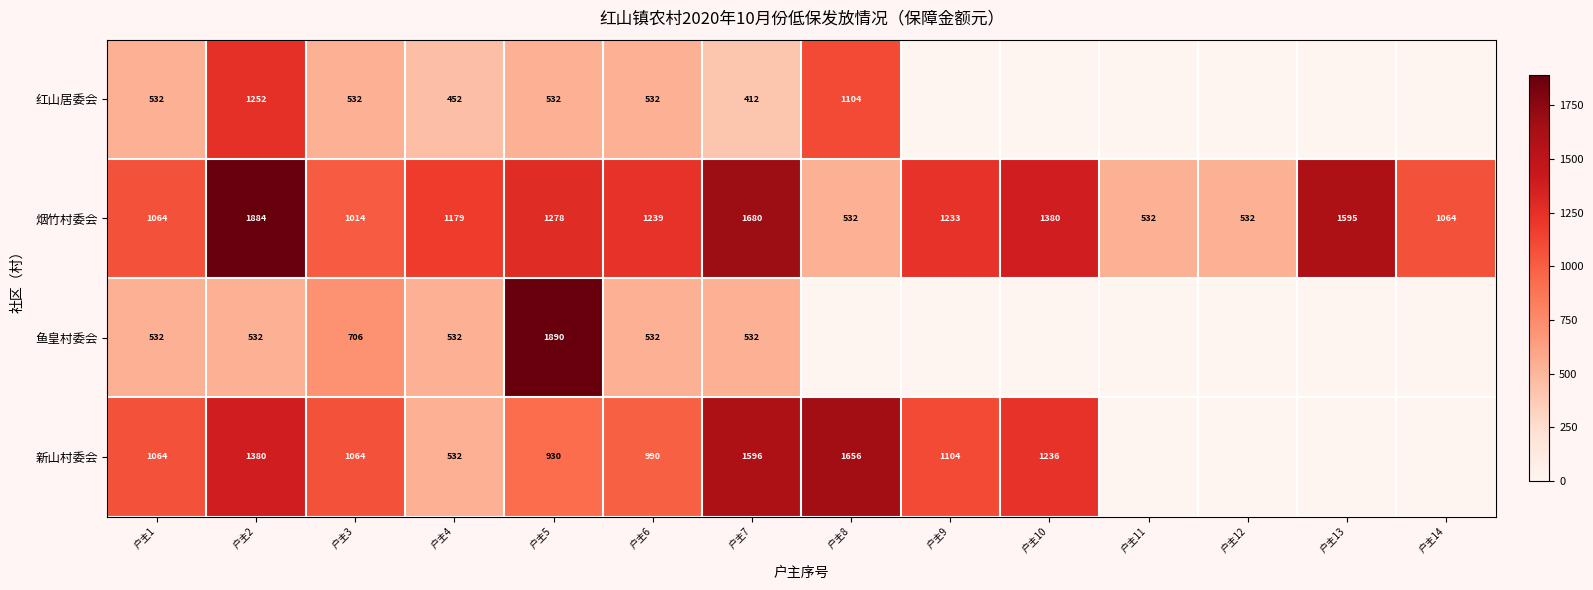

Is it true that 新山村委会 equals 1104 at 户主9?

True